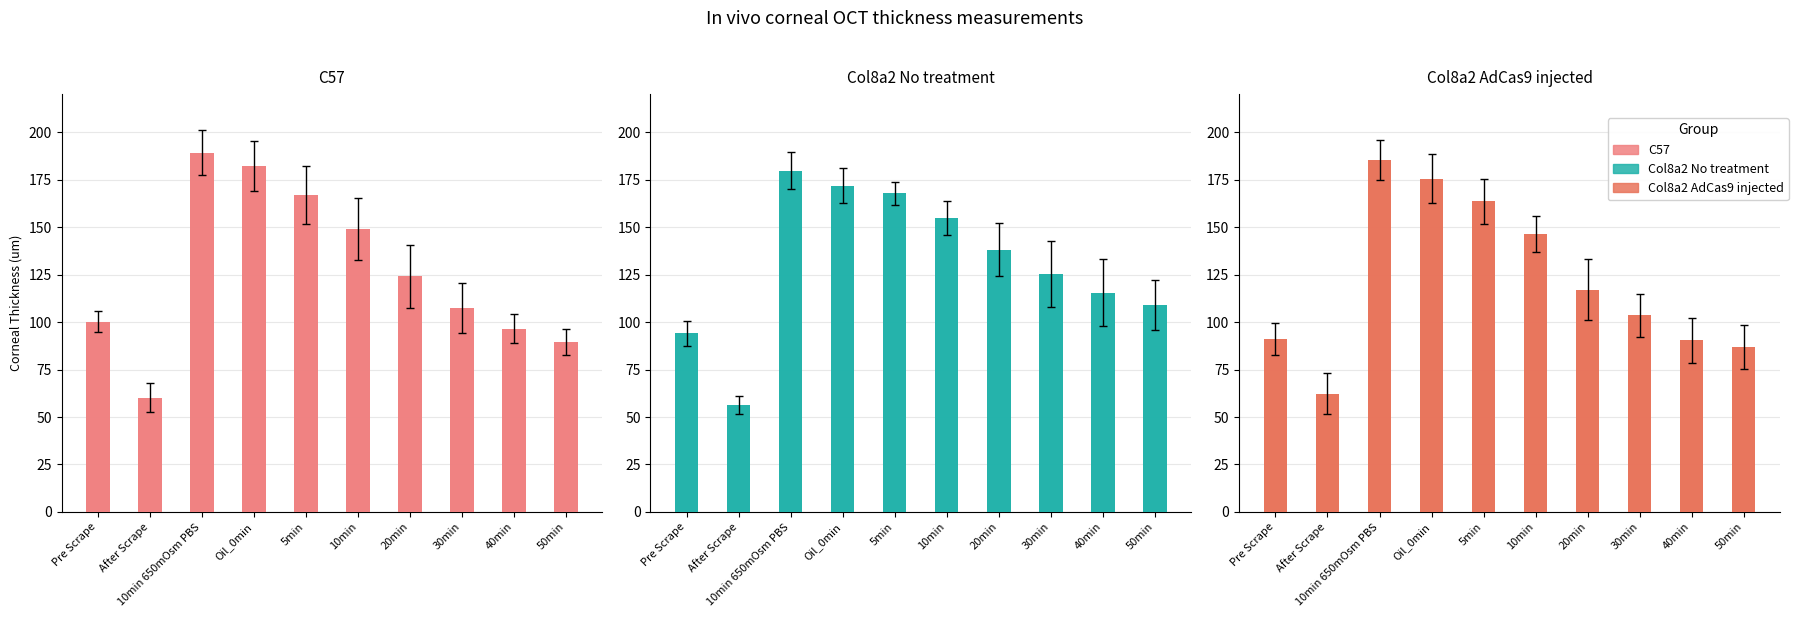

Rank the categories by Col8a2 No treatment value from highest to lowest.

10min 650mOsm PBS, Oil_0min, 5min, 10min, 20min, 30min, 40min, 50min, Pre Scrape, After Scrape